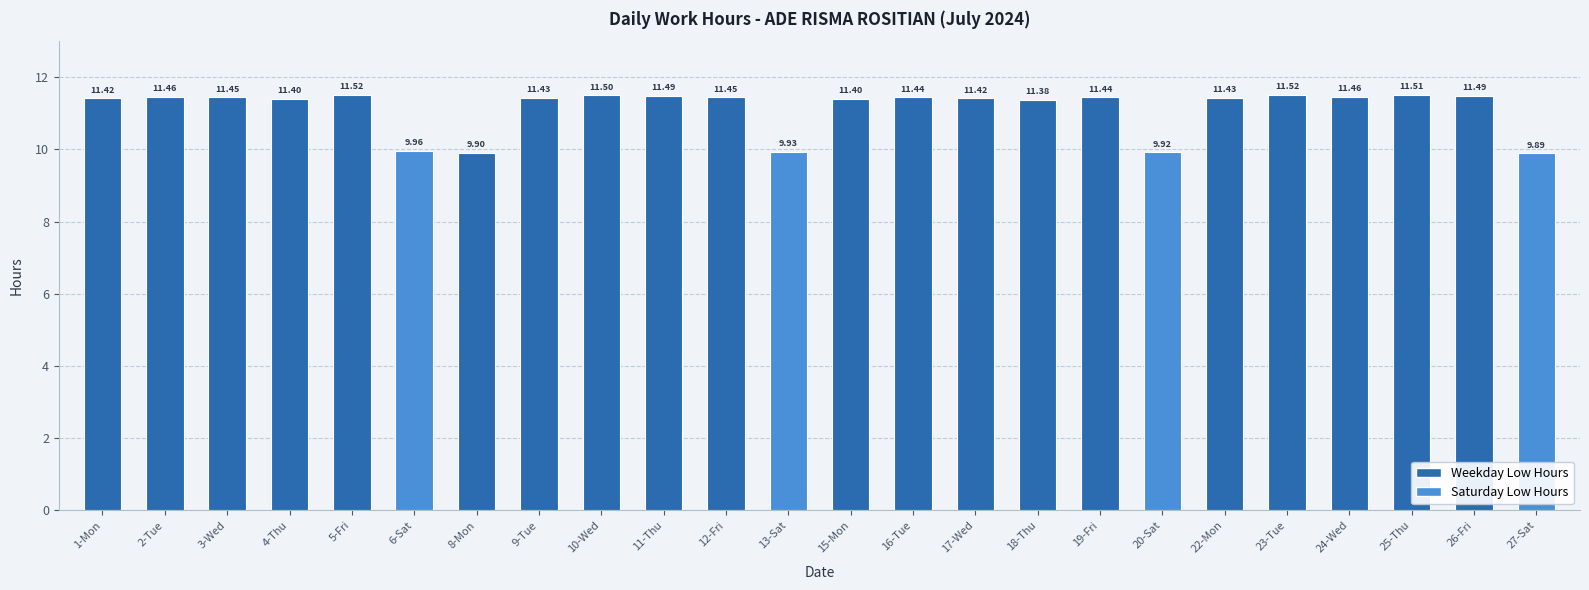

Are the bars horizontal?

No